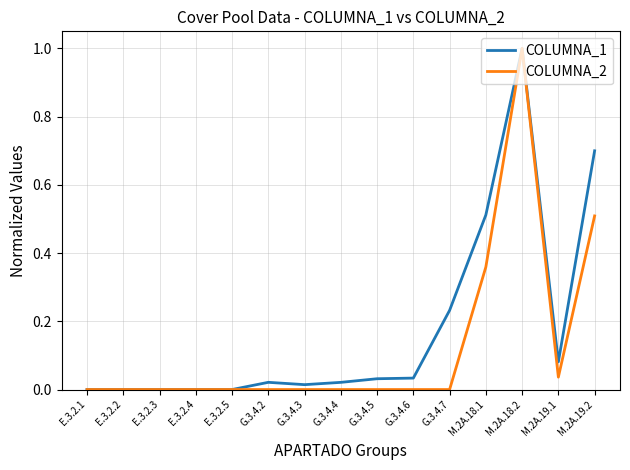

How many lines are shown in the chart?

2